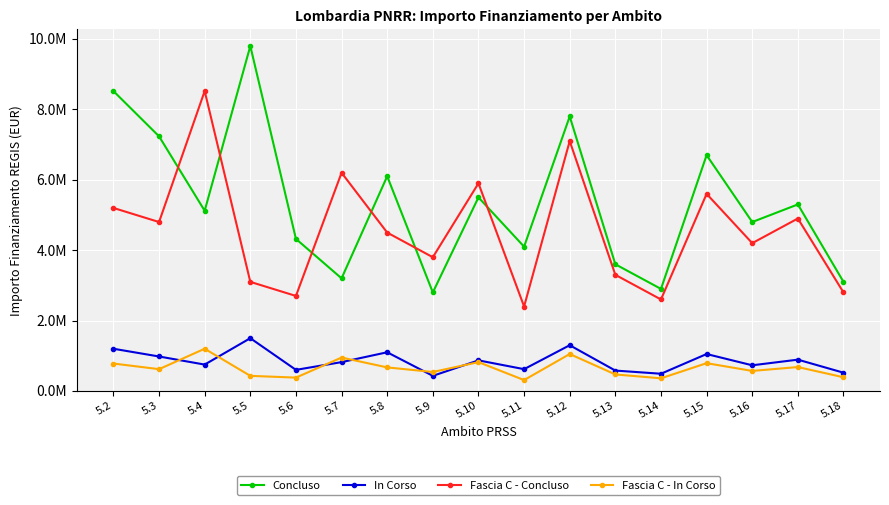

Is this an area chart (filled region under the line)?

No